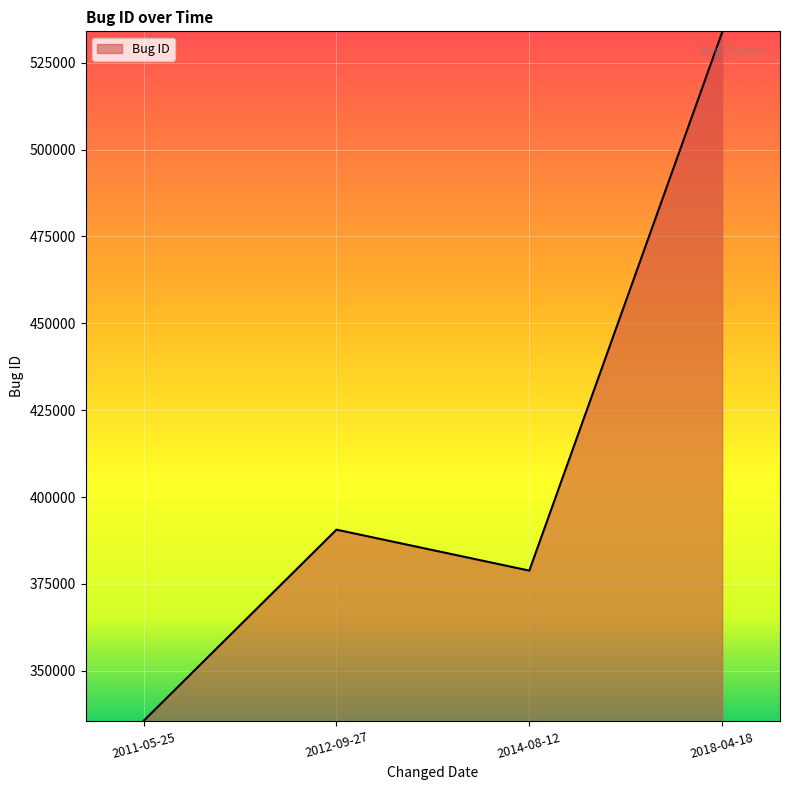

At which category does the chart reach its peak across all series?

2018-04-18